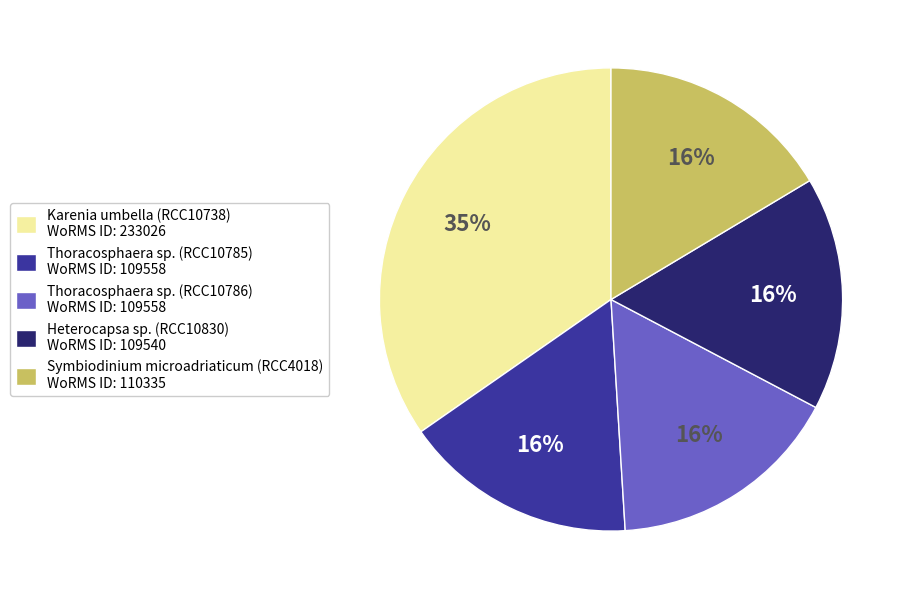

What is the ratio of the value at Thoracosphaera sp. (RCC10785) WoRMS ID: 109558 to the value at Thoracosphaera sp. (RCC10786) WoRMS ID: 109558?

1.0